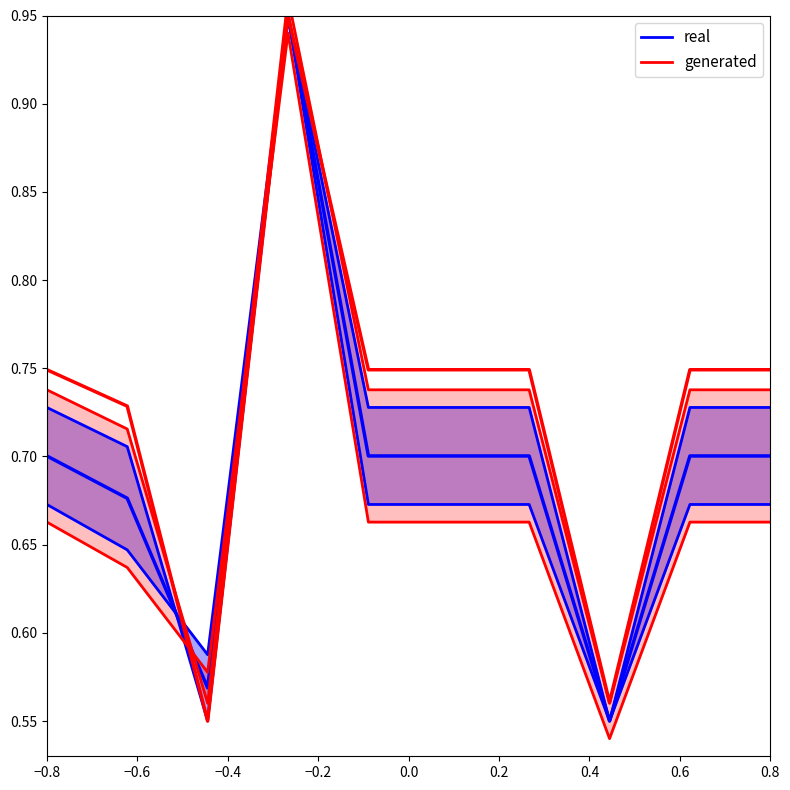

True or false: generated has more than 2 points higher than both neighbors.

False